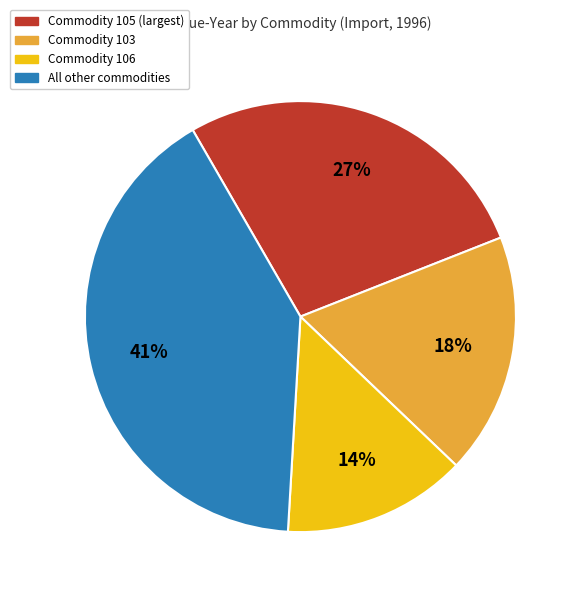

Which category has the smallest portion of the pie?

Commodity 106